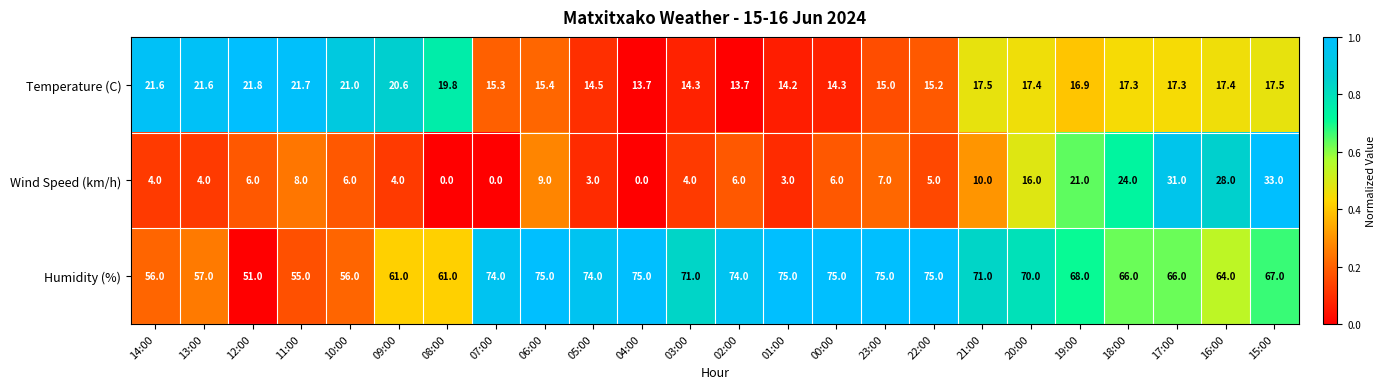

What is the difference between the highest and lowest values at 20:00?

54.0